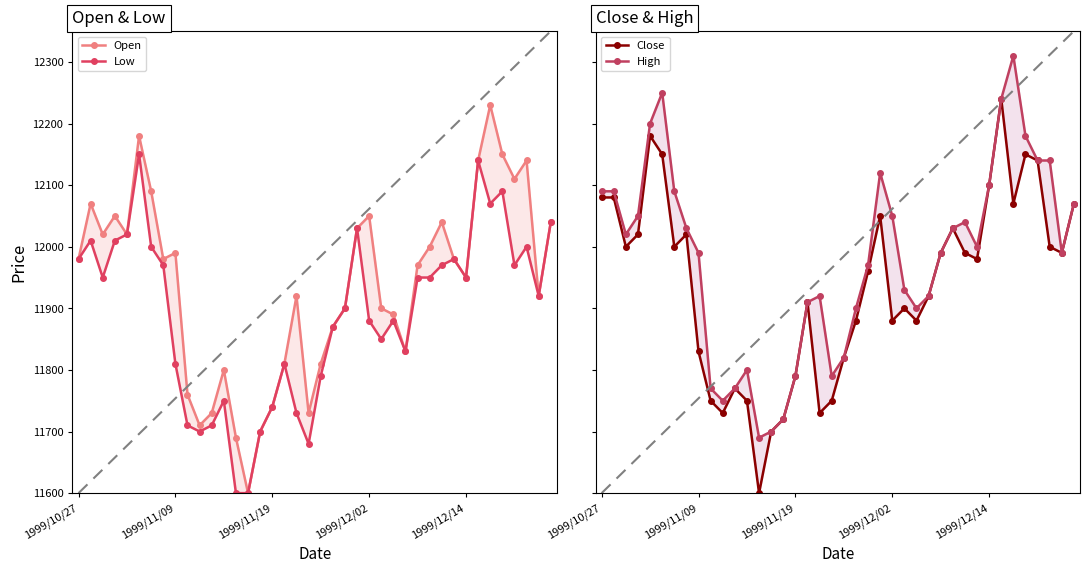

In Open, how many points are lower than both neighbors (excluding endpoints)?

10